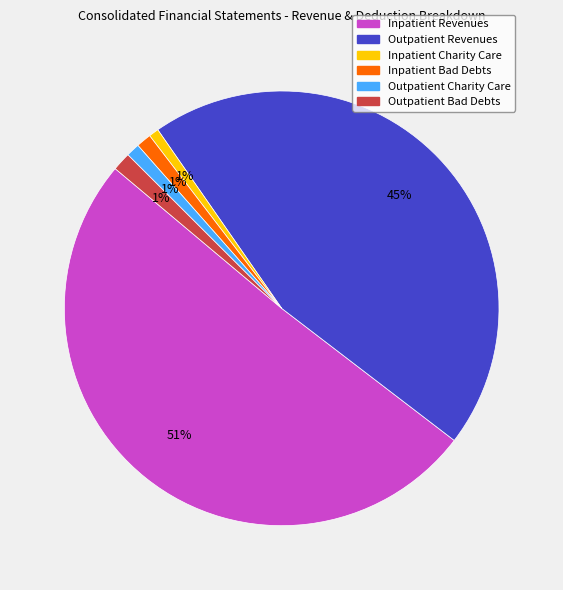

To the nearest percent, what is the combined percentage of Outpatient Charity Care and Outpatient Bad Debts?

2%